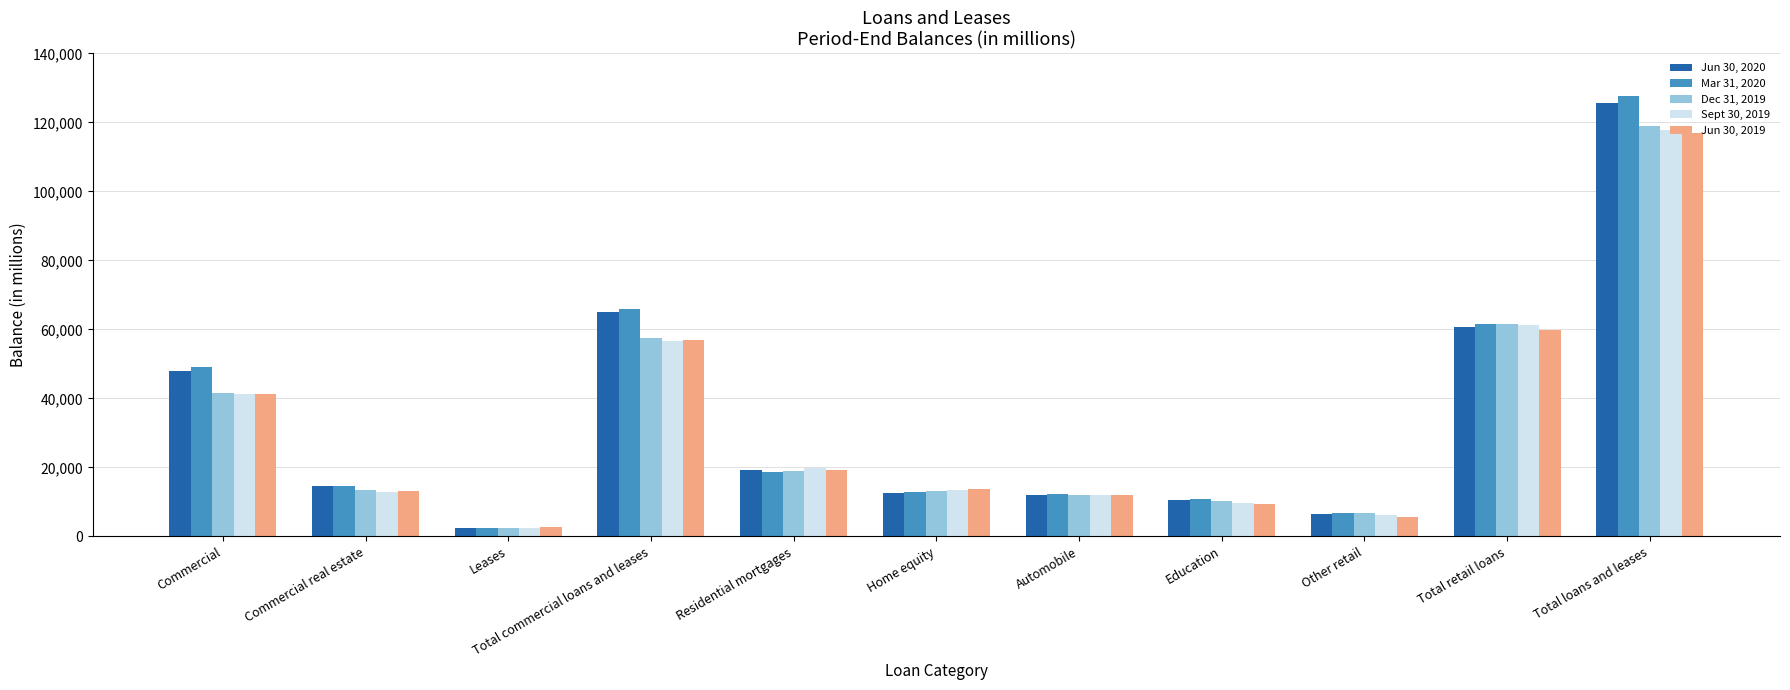

What is the total value across all series at Other retail?

31927